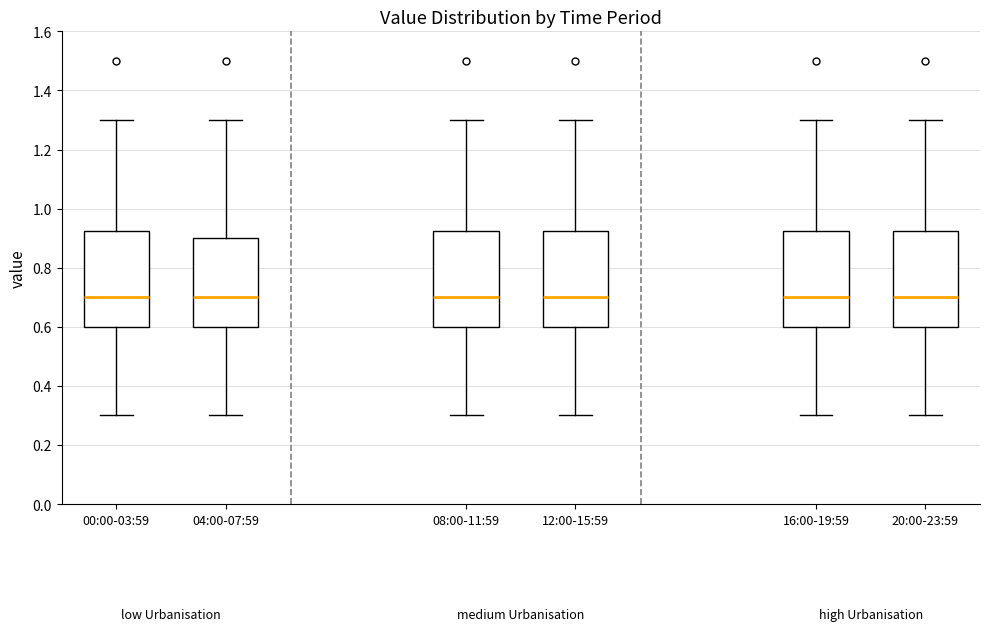

Where is the upper edge of the box for 00:00-03:59 on the y-axis? The values are not printed on the chart, so give them approximately, as read against the axis.

0.92